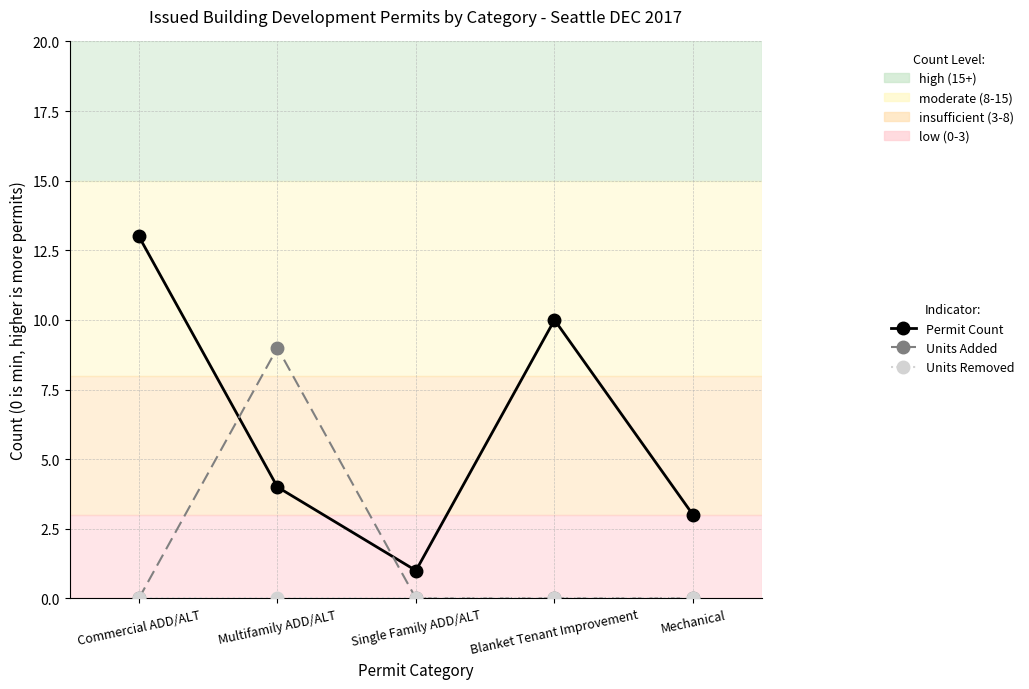

How many interior local peaks does the Permit Count series have?

1